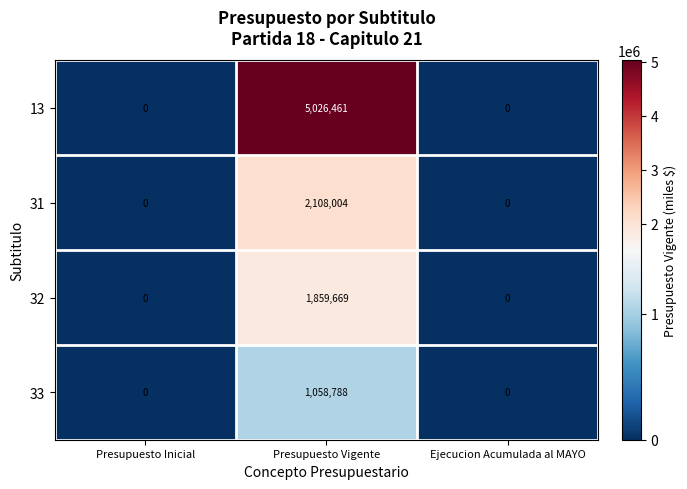

The 31 series shows 0 at Ejecucion Acumulada al MAYO. True or false?

True